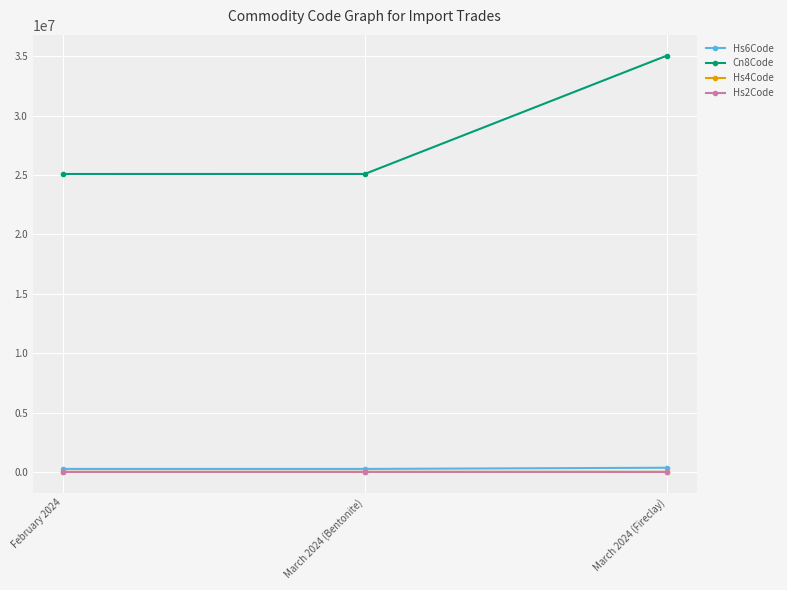

How many Hs2Code values are between 25 and 35?

3